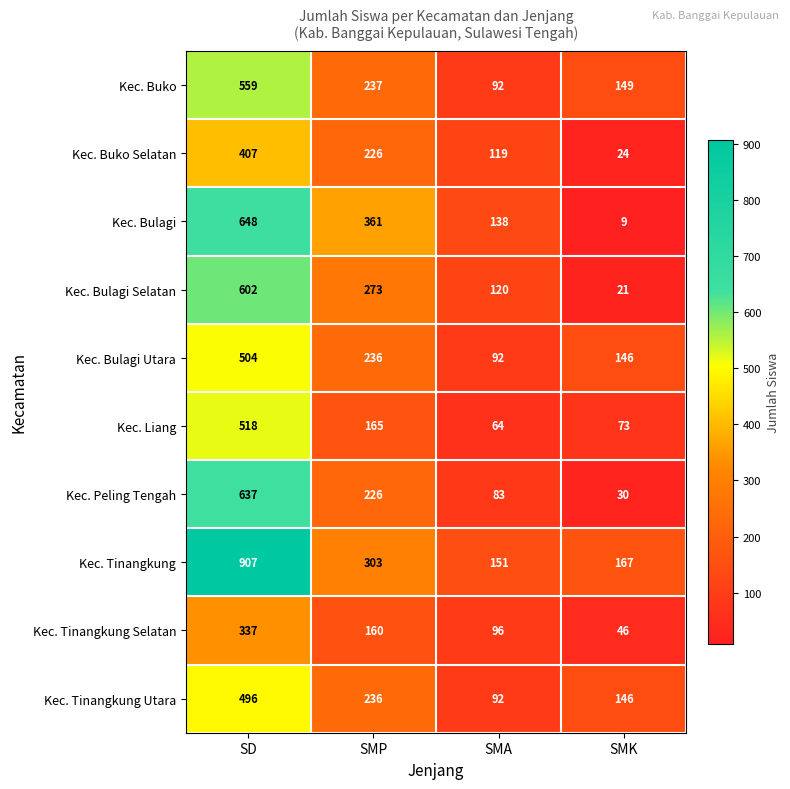

Is it true that Kec. Bulagi Utara equals 236 at SMP?

True